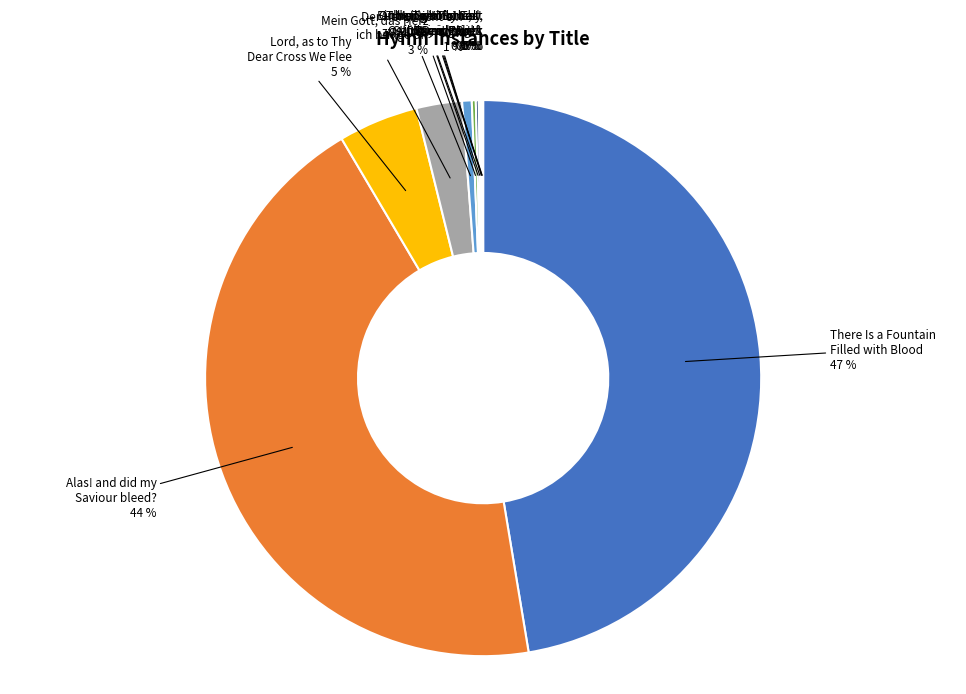

To the nearest percent, what is the average slice percentage?

9%